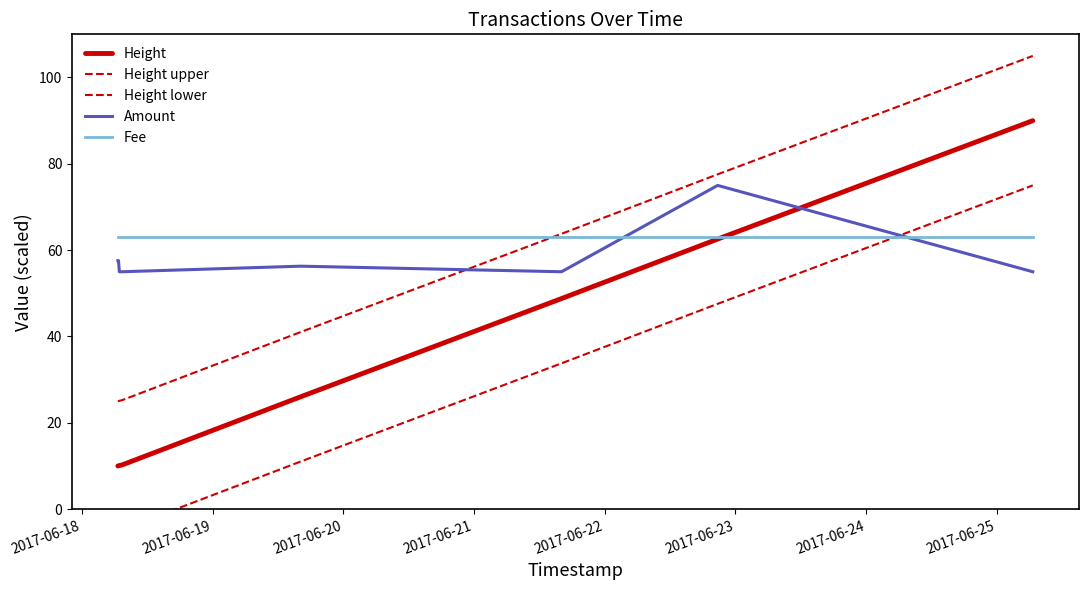

What is the difference between the second highest and minimum values in the Height lower series?

52.6